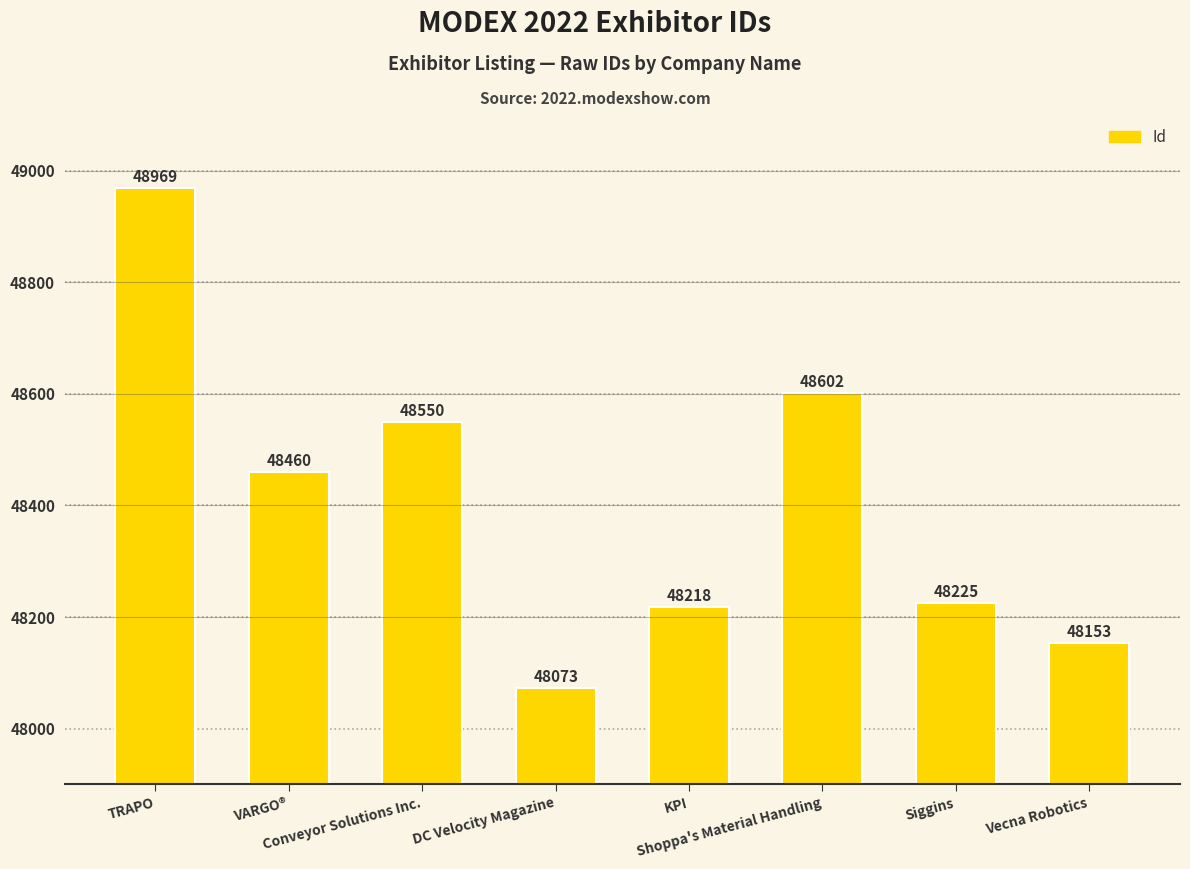

What is the average value?

48406